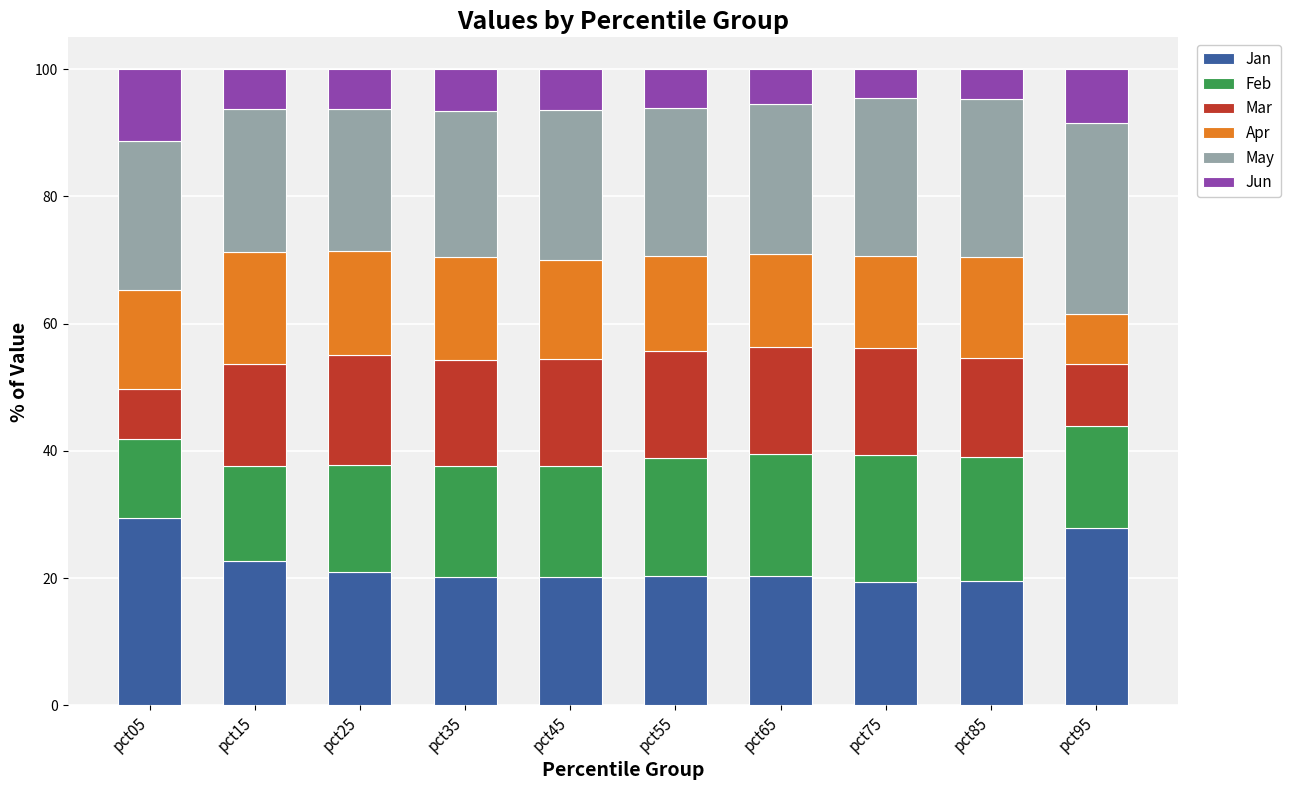

What is the highest value of the Jan series?

29.4